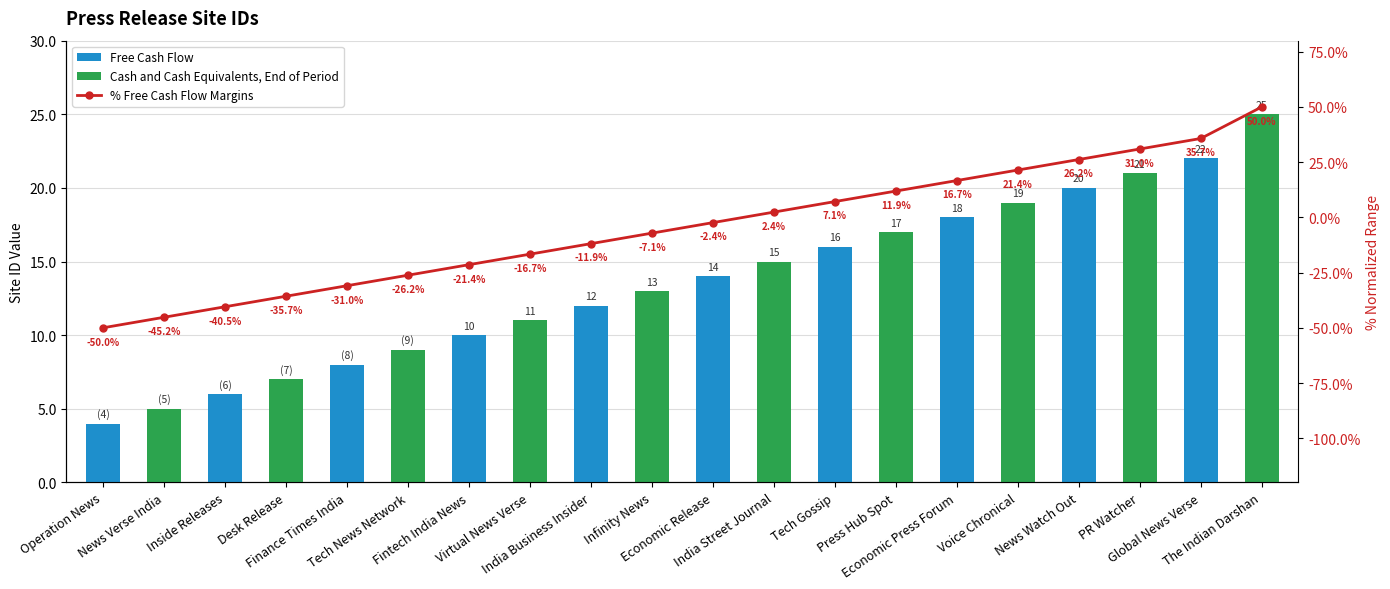

Count the number of values greater than -2.

9